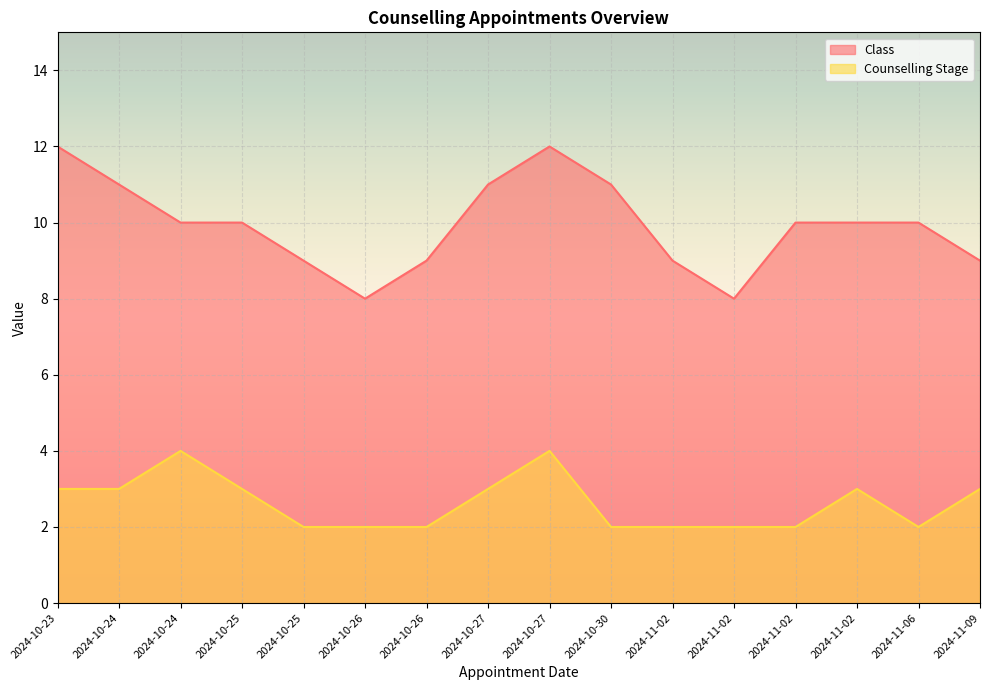

Is the value of Class at 2024-10-30 greater than the value of Counselling Stage at 2024-10-26?

Yes